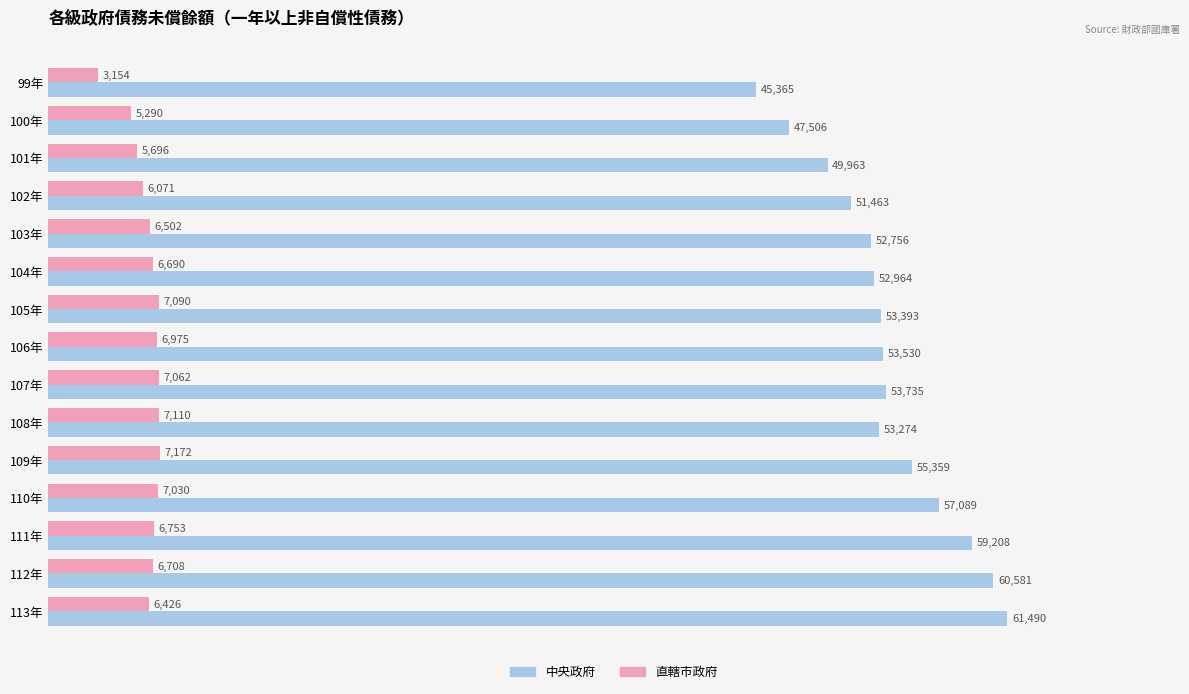

Where is 直轄市政府 nearest to the value 5163?

100年